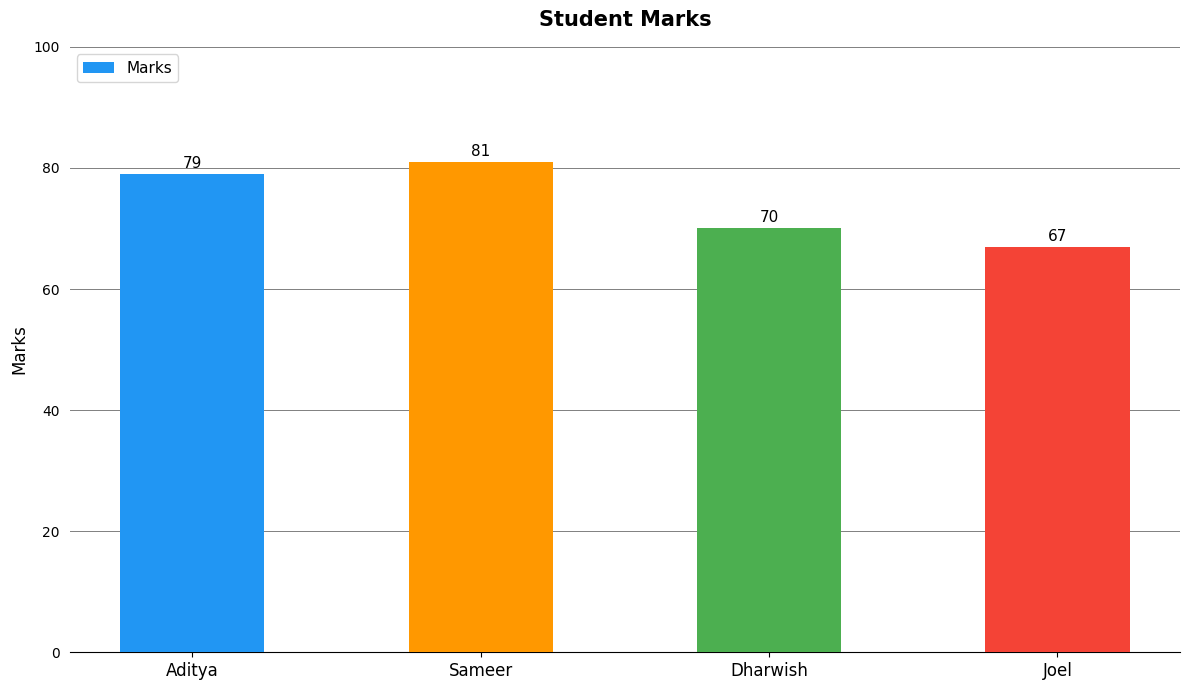

What is the difference between the values at Dharwish and Joel?

3